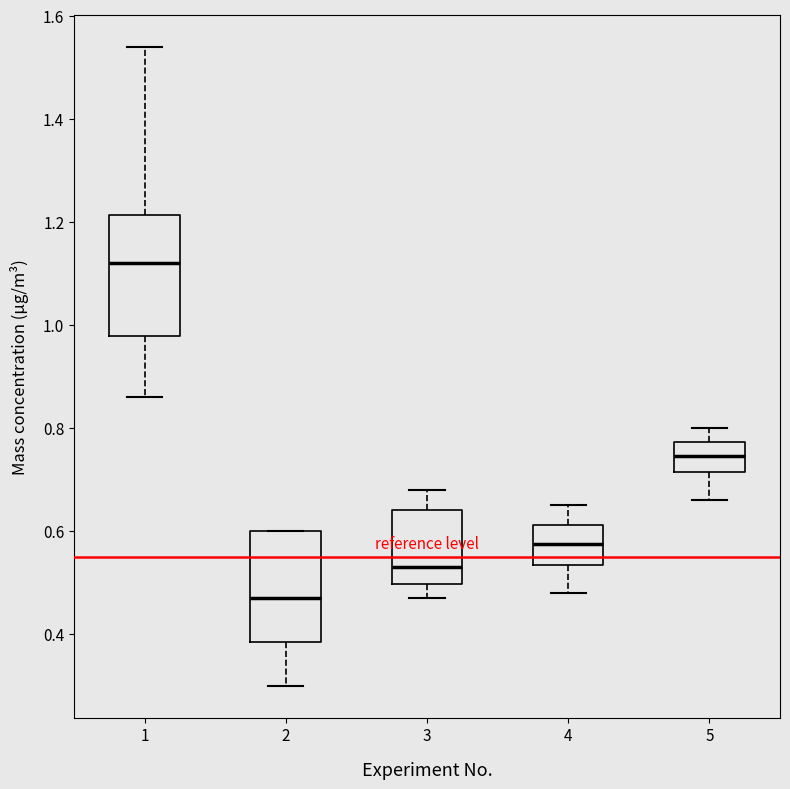

Reading left to right, transcribe this box plot: for each box, give where its median line is, the range the box spans, and where its two whiskers end, as read against the y-axis. The values are not printed on the chart, so give them approximately, as read against the axis.

1: median 1.12, box 0.98 to 1.22, whiskers 0.86 to 1.54
2: median 0.48, box 0.38 to 0.60, whiskers 0.30 to 0.60
3: median 0.54, box 0.50 to 0.64, whiskers 0.48 to 0.68
4: median 0.58, box 0.54 to 0.62, whiskers 0.48 to 0.66
5: median 0.74, box 0.72 to 0.78, whiskers 0.66 to 0.80